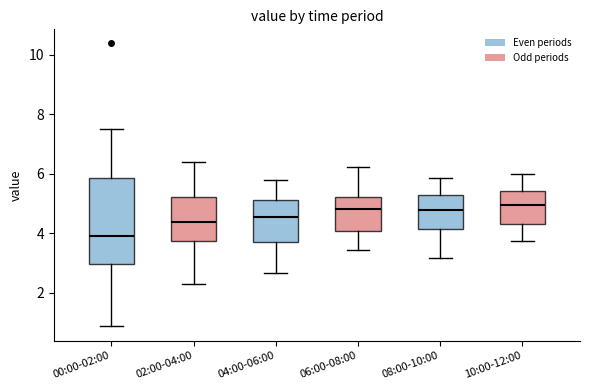

Which box has the lowest median line?

00:00-02:00